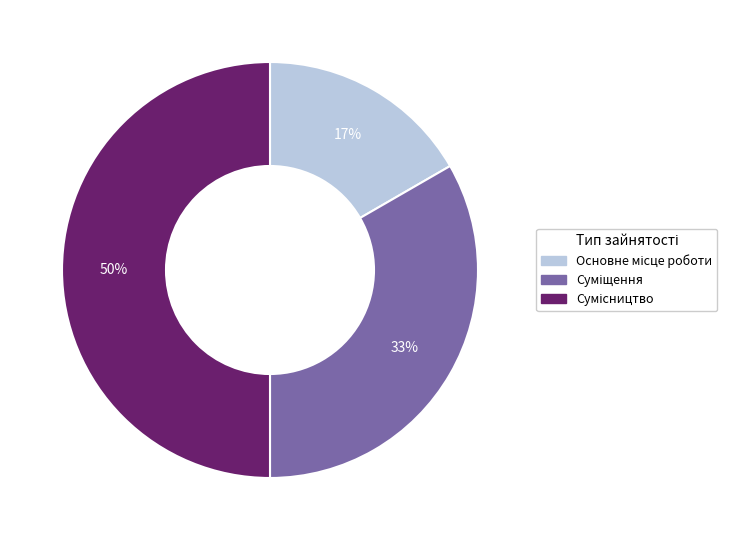

To the nearest percent, what is the average slice percentage?

33%